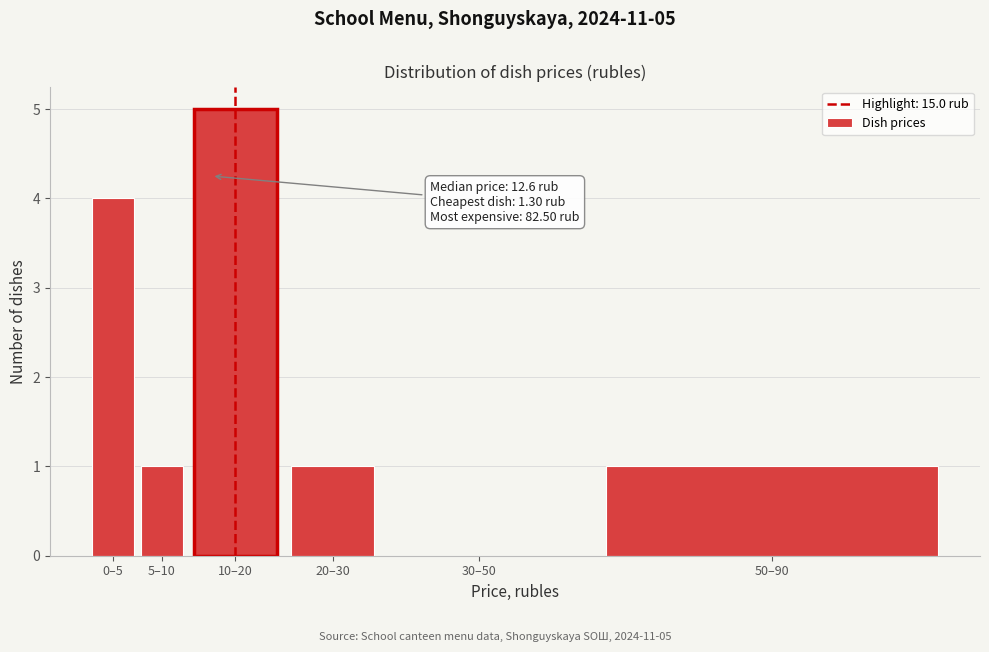

Reading left to right, transcribe all the data shown in this chart.

0–5=4	5–10=1	10–20=5	20–30=1	30–50=0	50–90=1